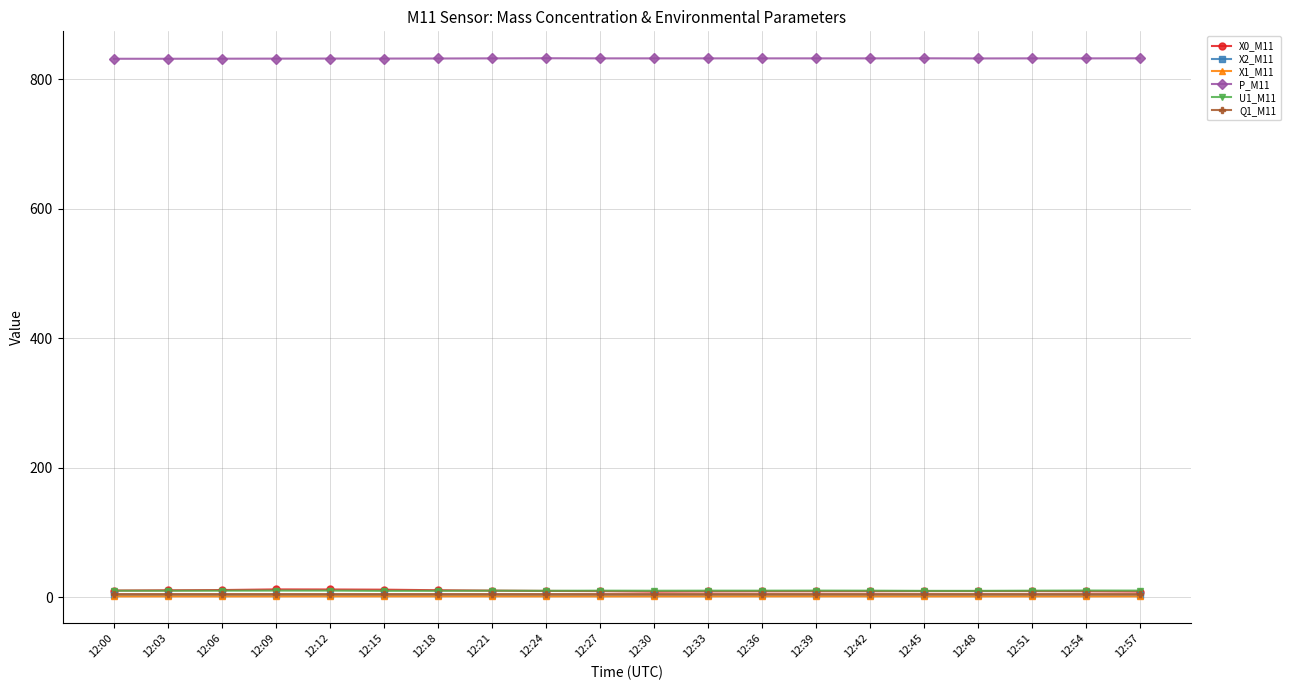

What is the difference between the U1_M11 values at 12:21 and 12:18?

0.2